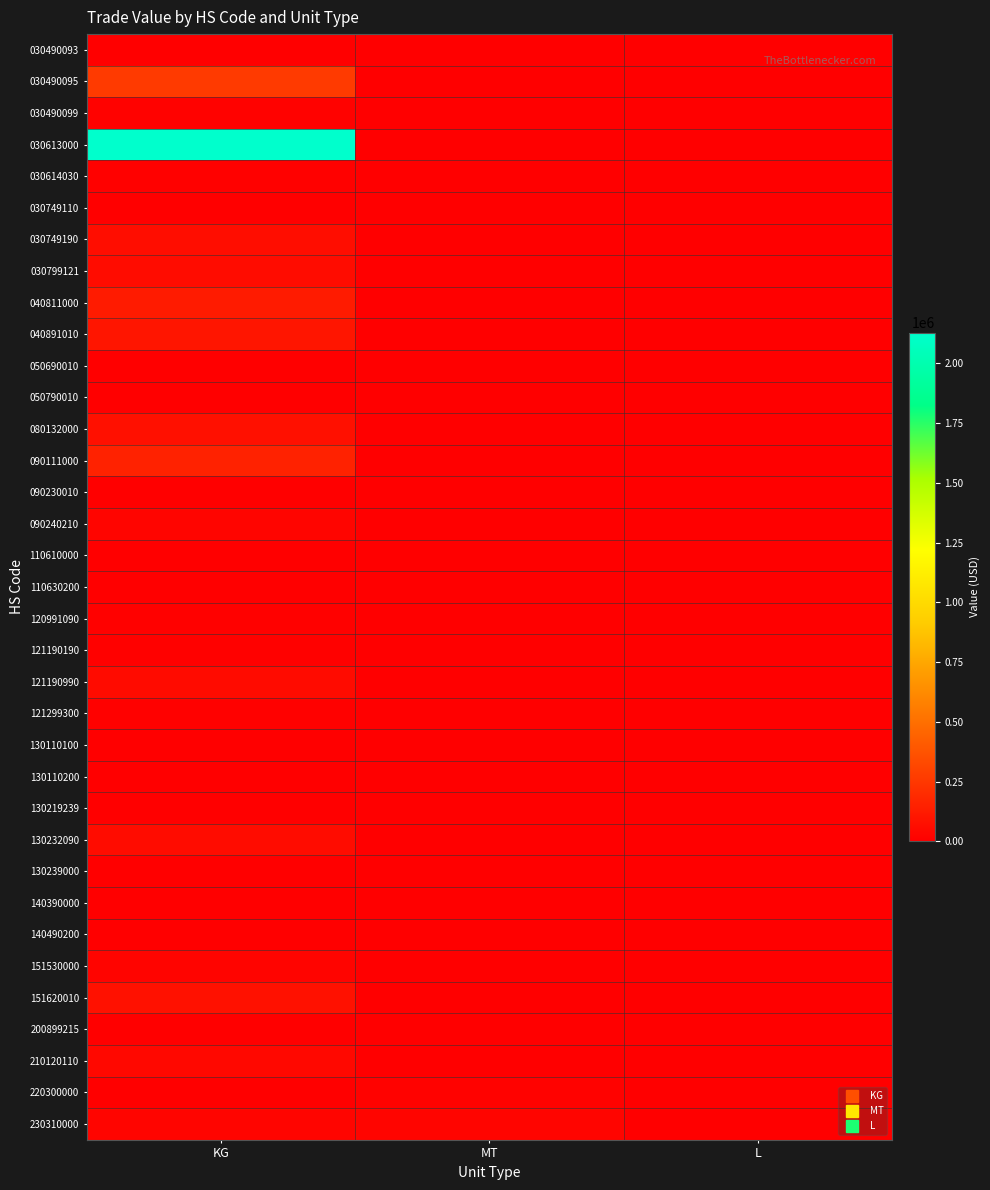

Which series has the largest total across all categories?

030613000